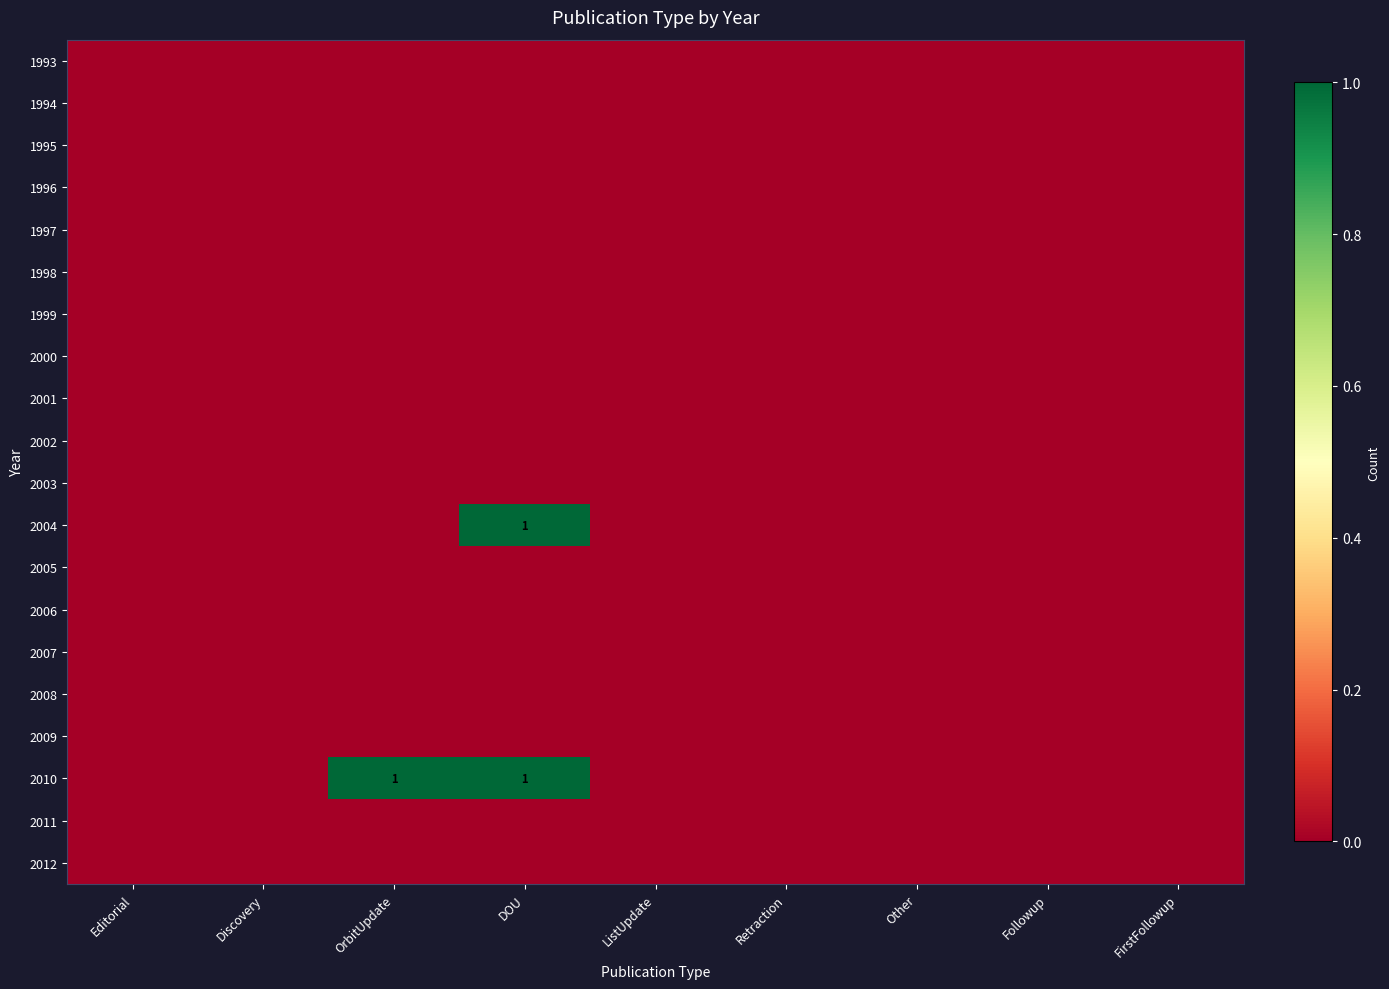

What is the maximum value shown in the chart?

1